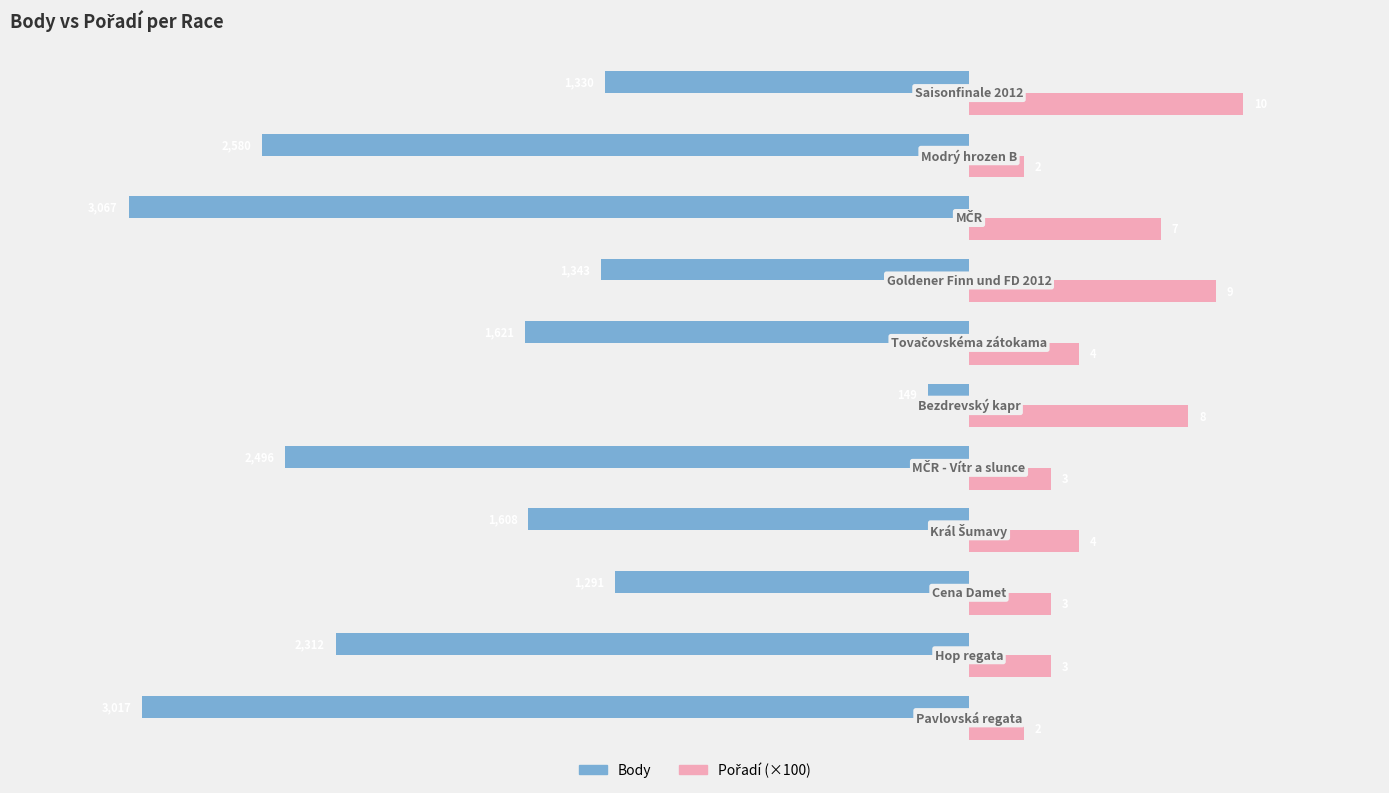

Are the bars grouped side by side (vs. stacked)?

Yes